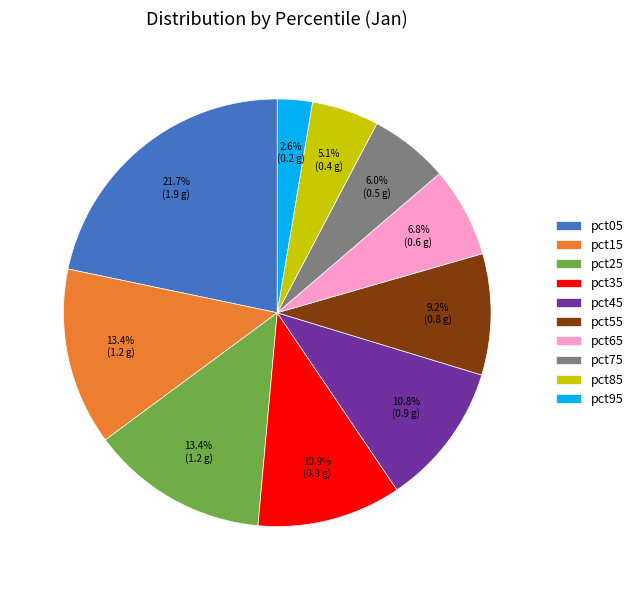

How many segments does this pie chart have?

10